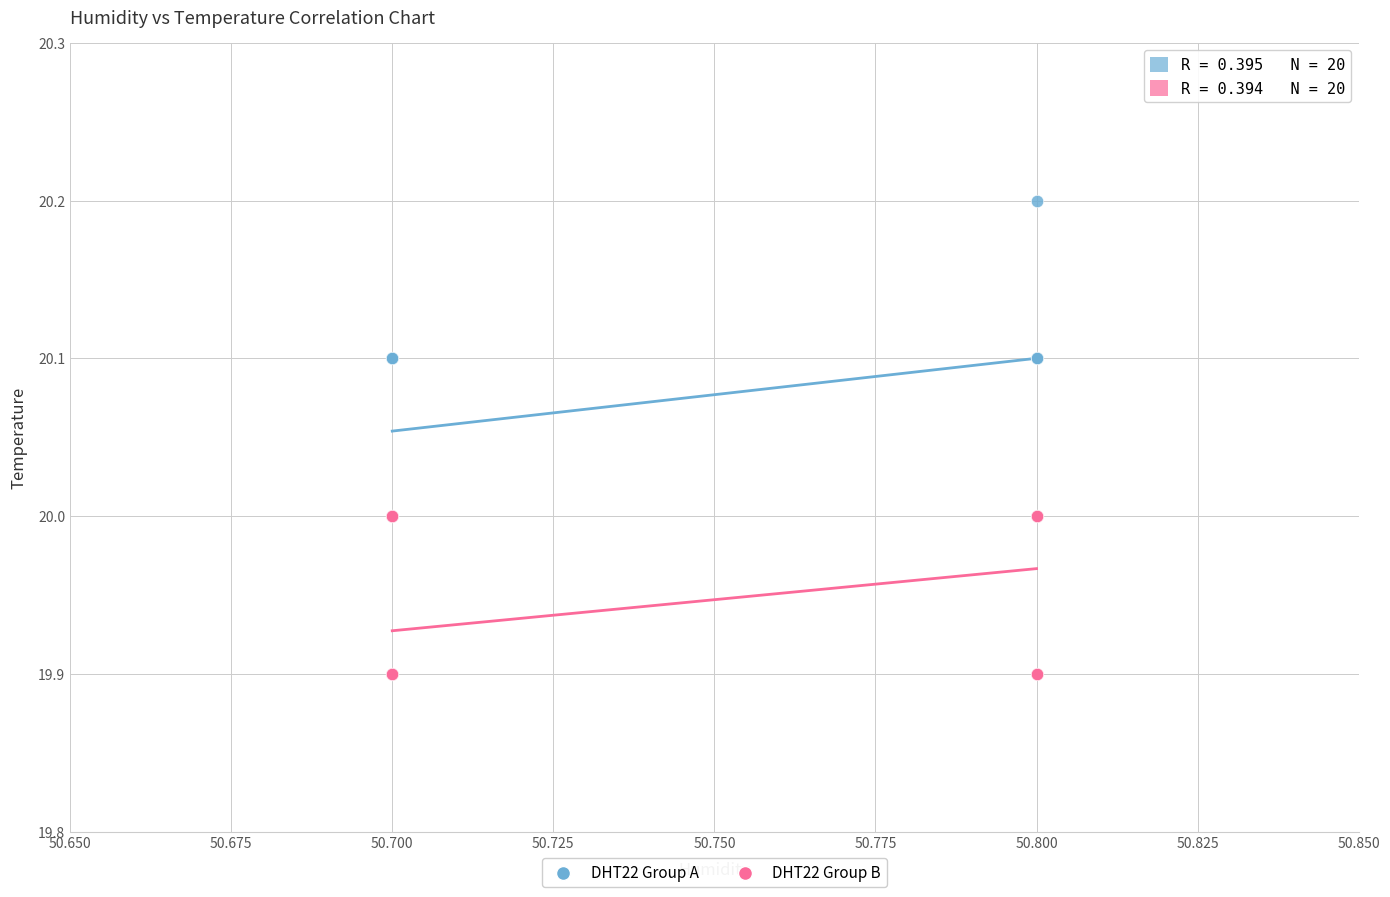

Which series has the largest Y range (max minus min)?

DHT22 Group A